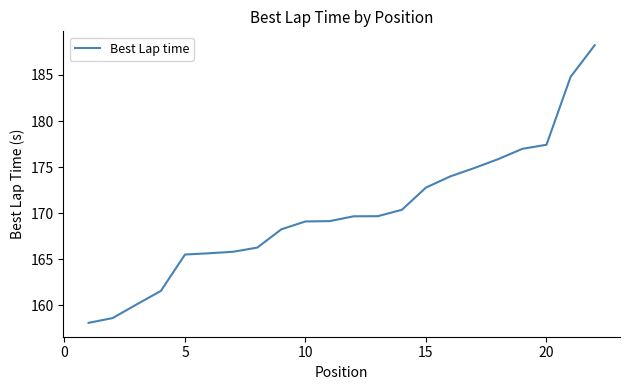

What is the minimum value shown in the chart?

158.1